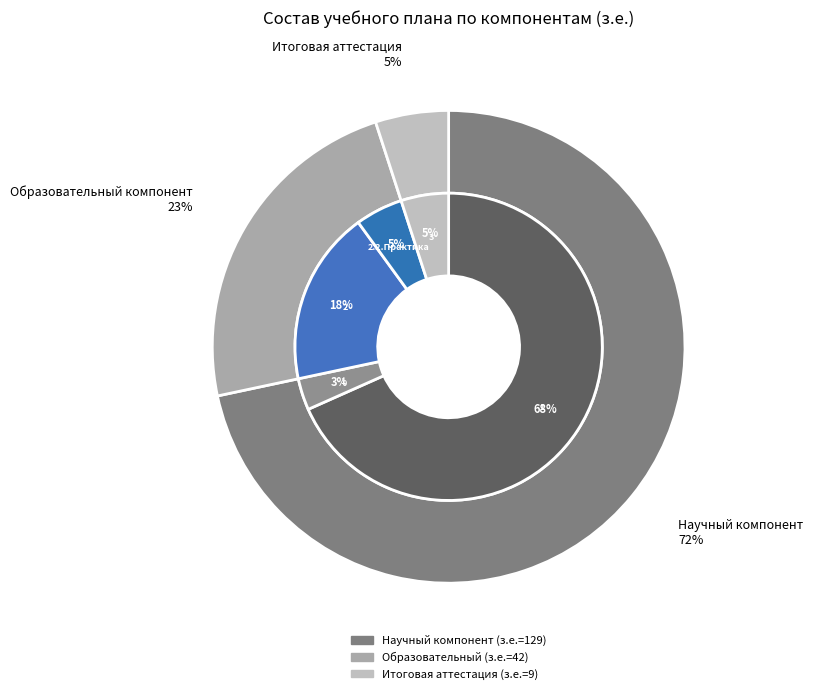

Is 3.Итоговая аттестация the majority of the pie?

No